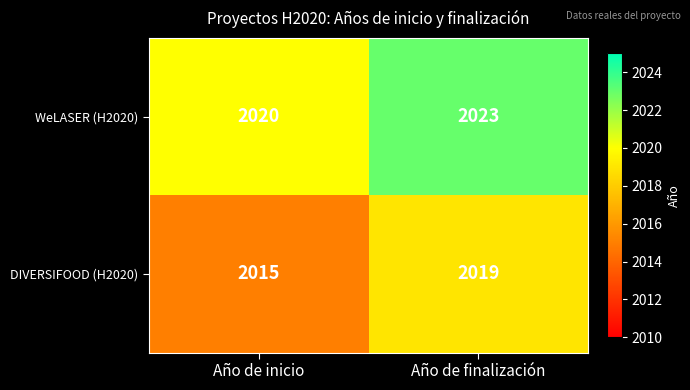

Where is WeLASER (H2020) nearest to the value 2021?

Año de inicio